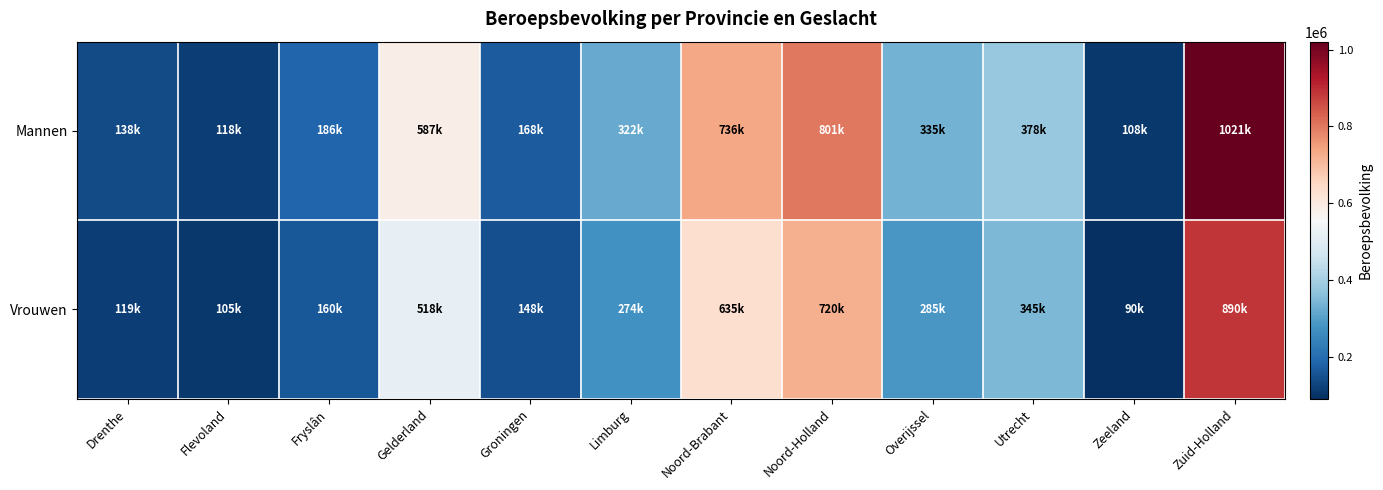

How many categories are shown in the chart?

12